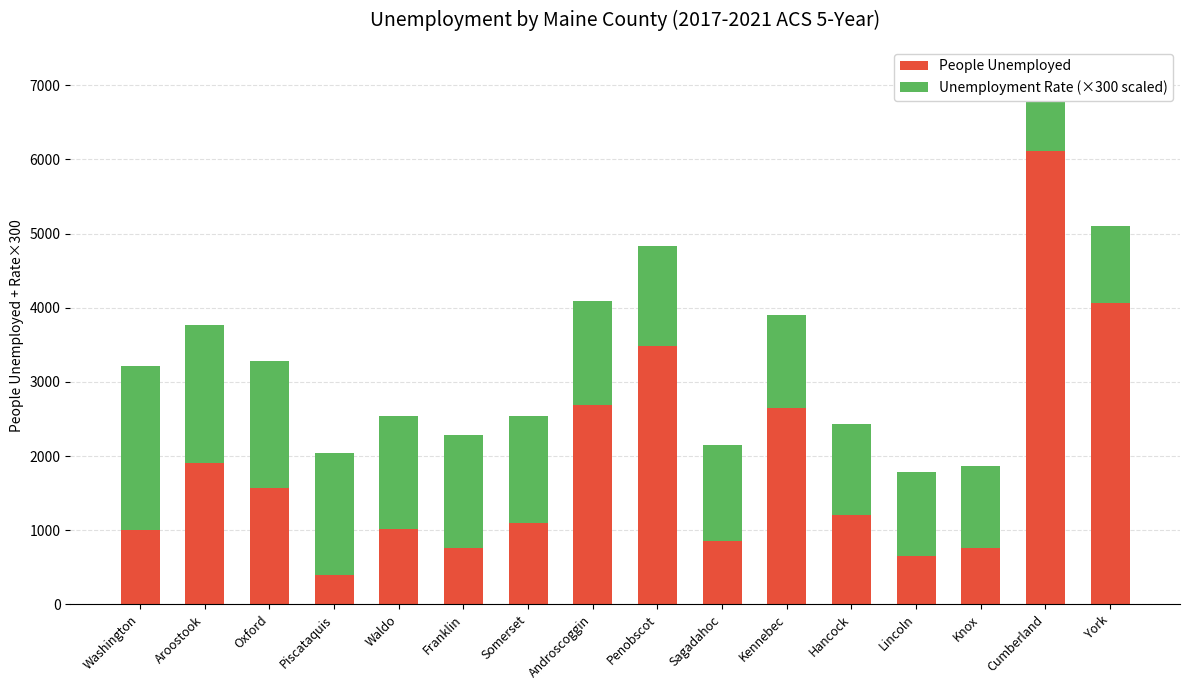

What is the difference between the Unemployment Rate (×300 scaled) values at Cumberland and Oxford?

660